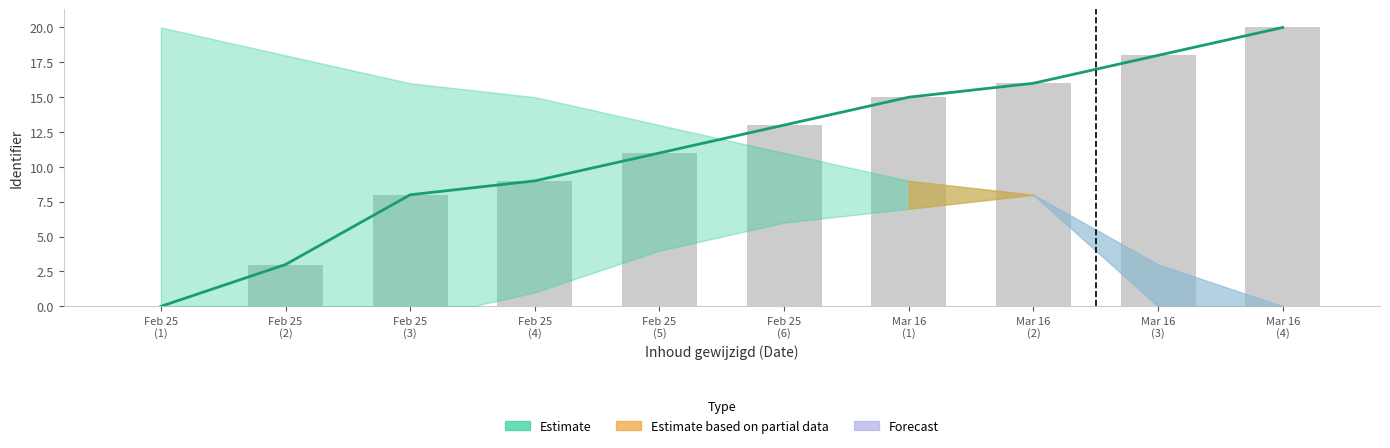

Are the bars grouped side by side (vs. stacked)?

Yes